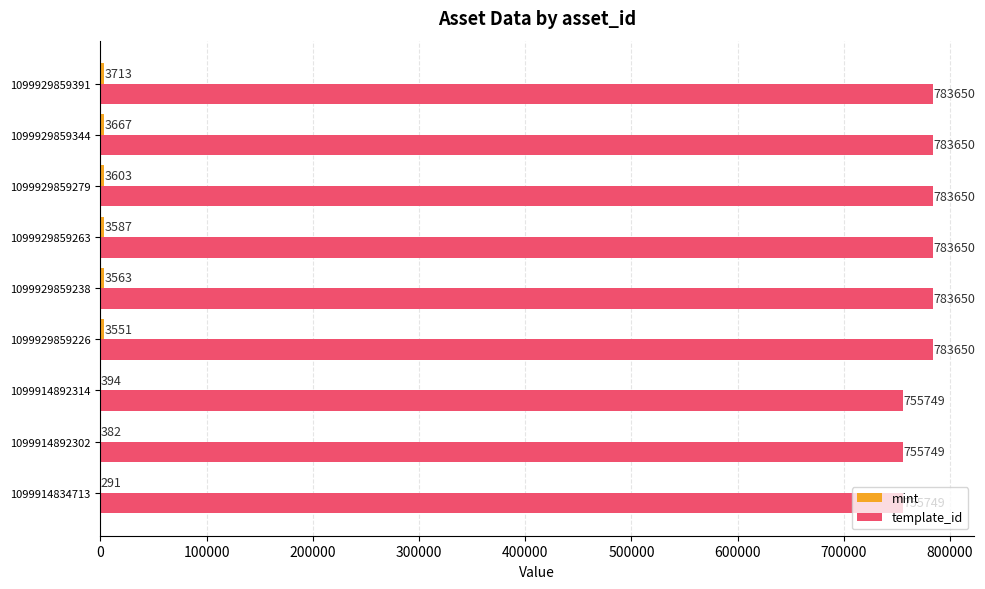

What is the sum of all template_id values?

6969147